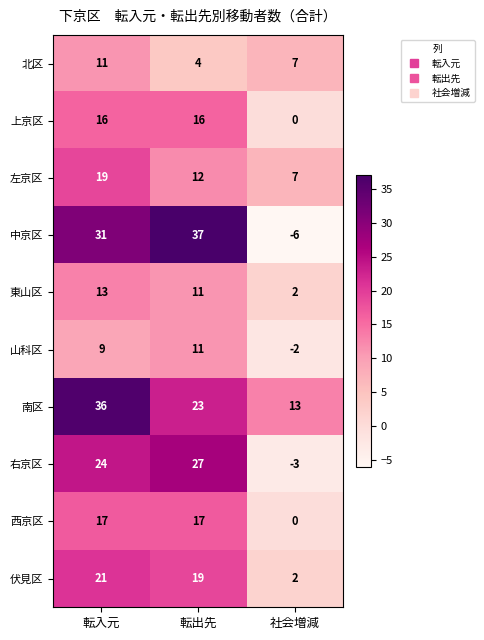

What is the total value across all series at 転入元?

197